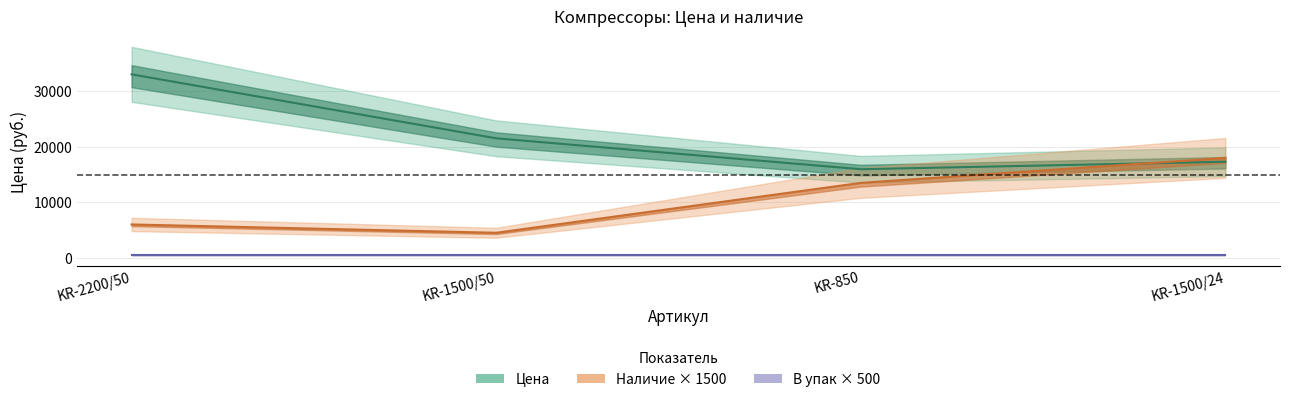

The Цена series shows 15961.5 at KR-850. True or false?

True